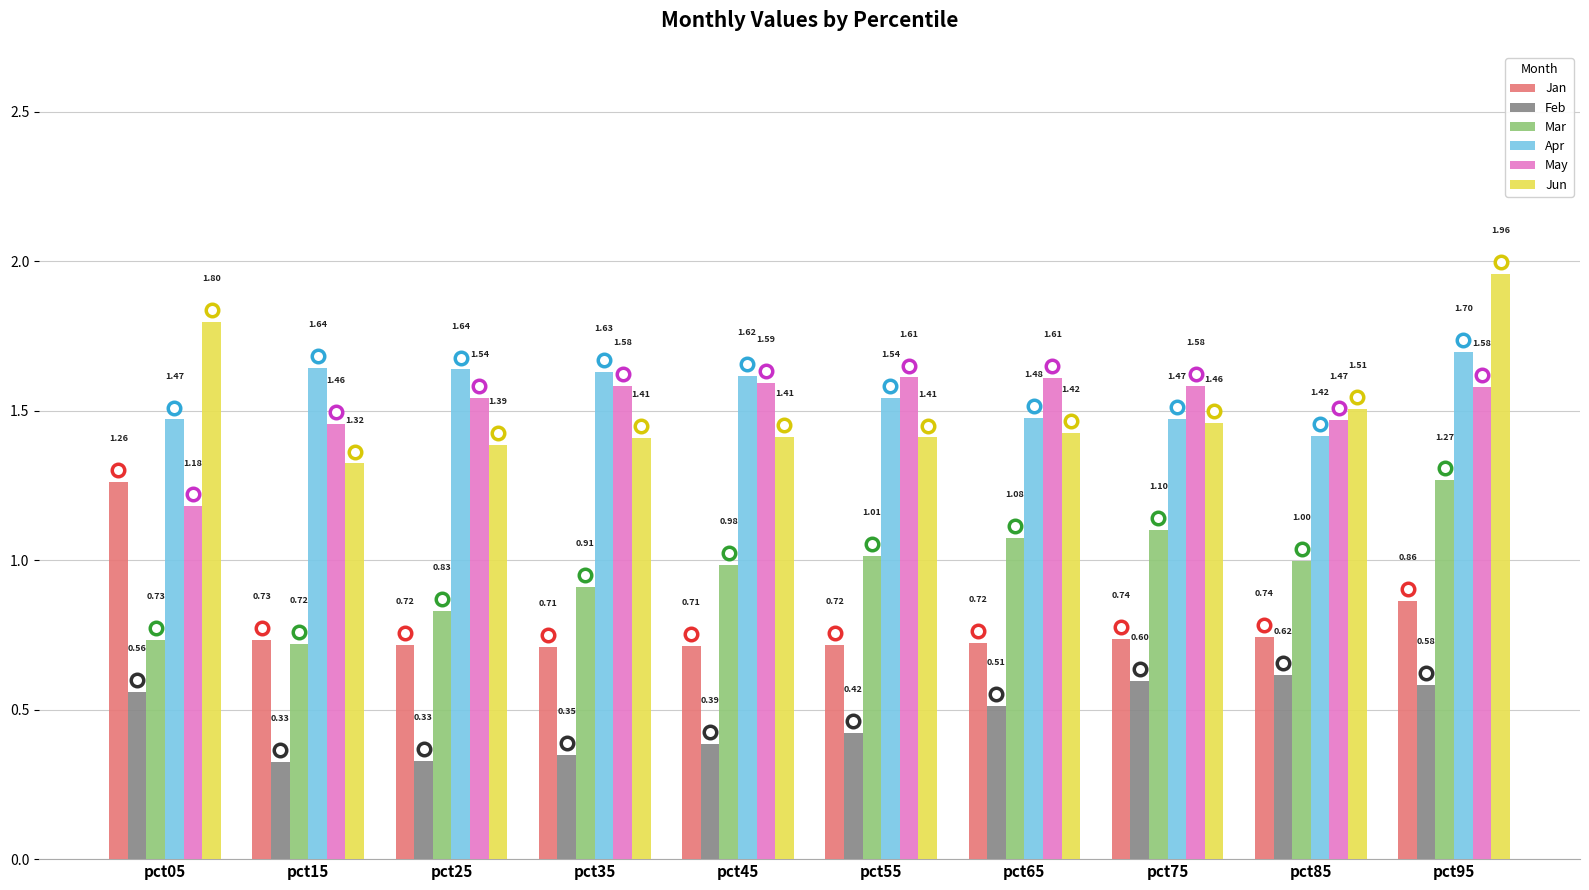

At pct45, list the series in order from smallest to largest.

Feb, Jan, Mar, Jun, May, Apr